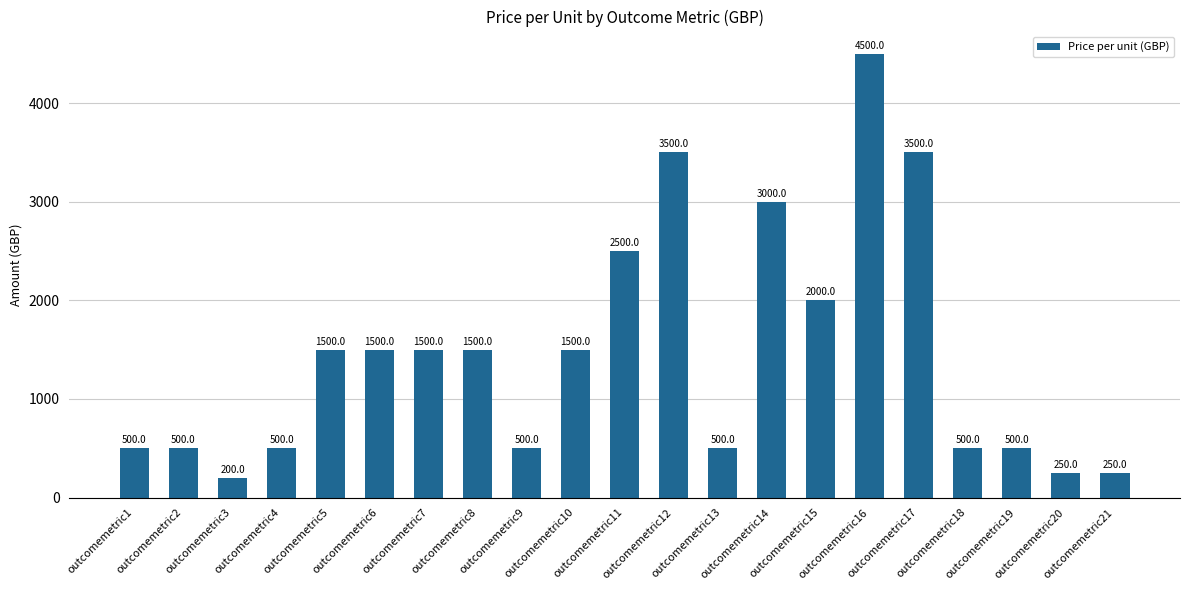

Reading left to right, transcribe all the data shown in this chart.

500	500	200	500	1500	1500	1500	1500	500	1500	2500	3500	500	3000	2000	4500	3500	500	500	250	250